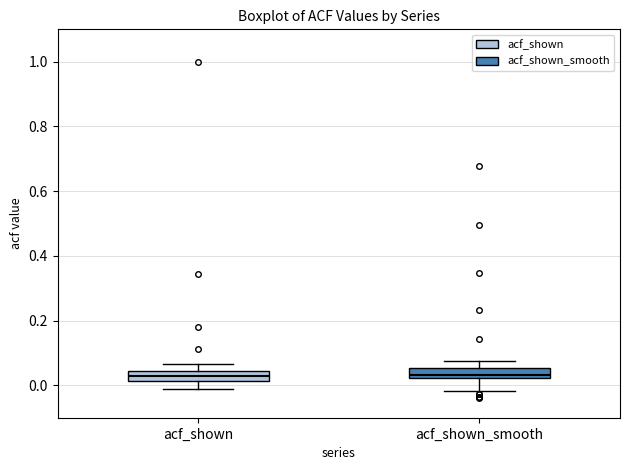

Where does the median line of the box for acf_shown_smooth sit on the y-axis? The values are not printed on the chart, so give them approximately, as read against the axis.

0.04